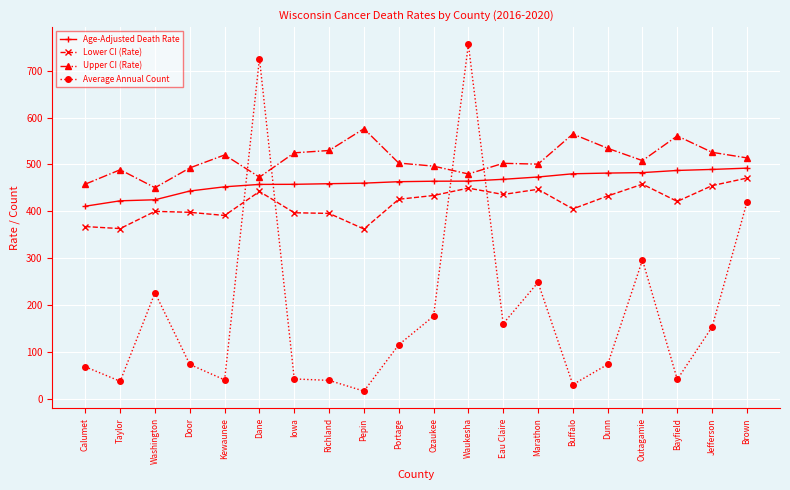

In Average Annual Count, how many points are lower than both neighbors (excluding endpoints)?

6